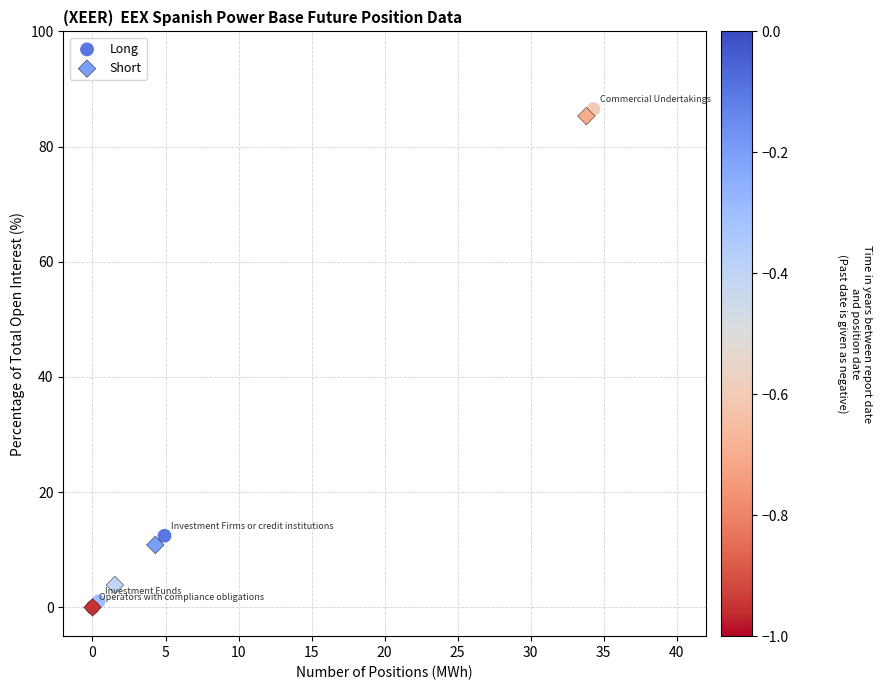

Which series has the largest Y range (max minus min)?

Long